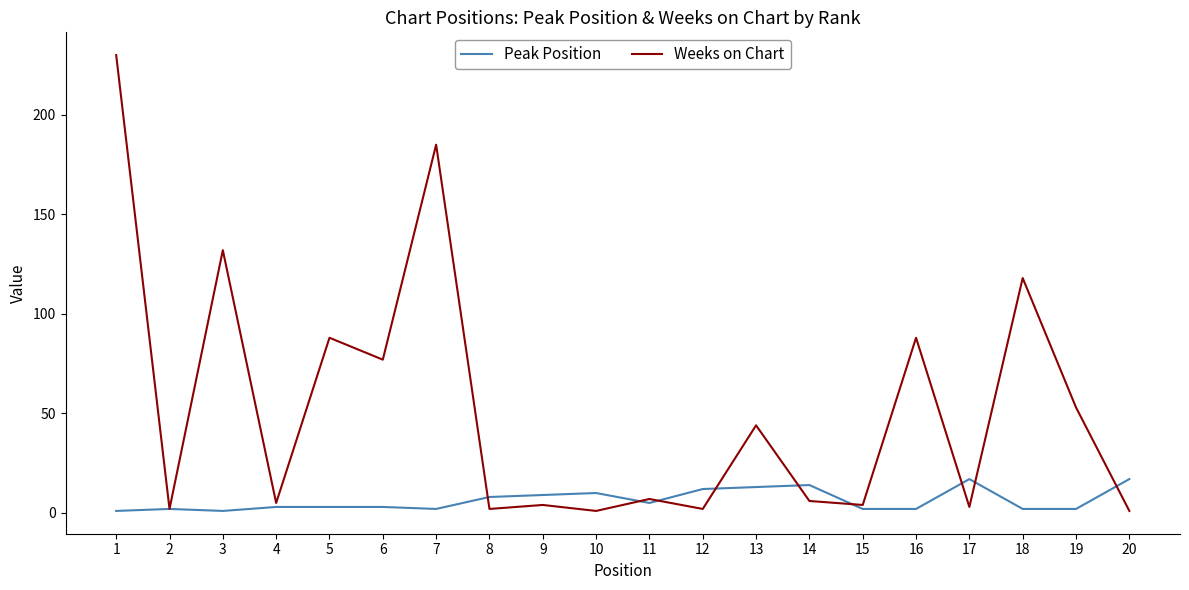

Is it true that Weeks on Chart equals 93 at 7?

False